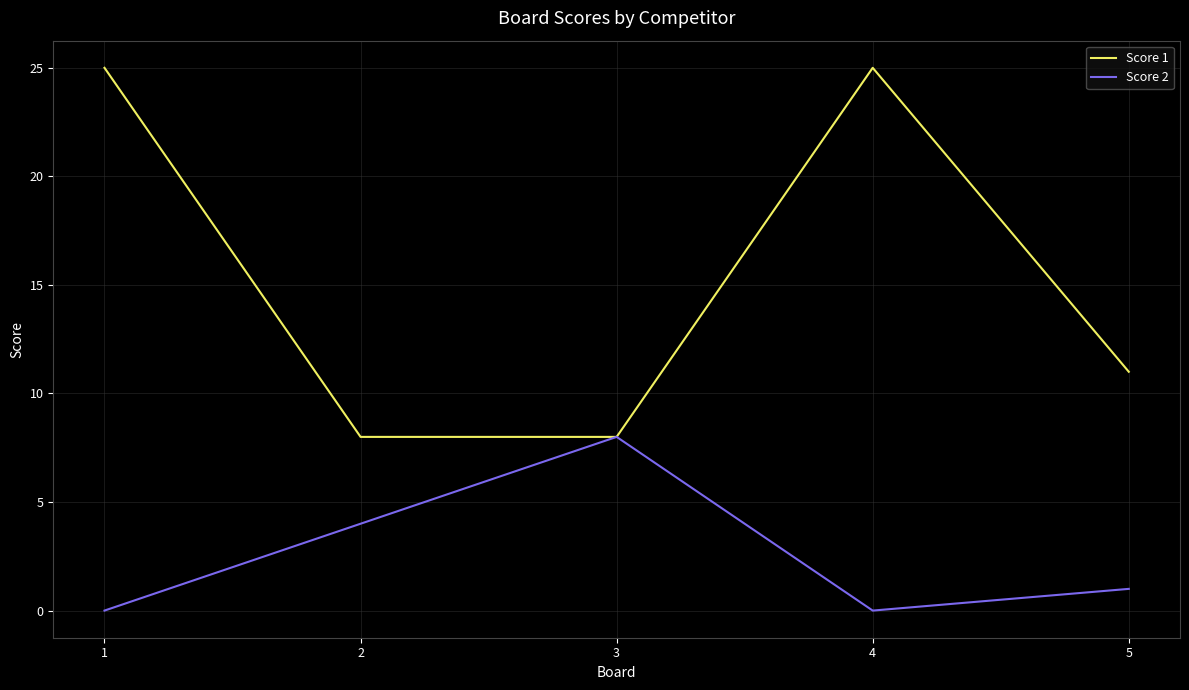

What is the difference between the maximum and minimum values in the Score 1 series?

17